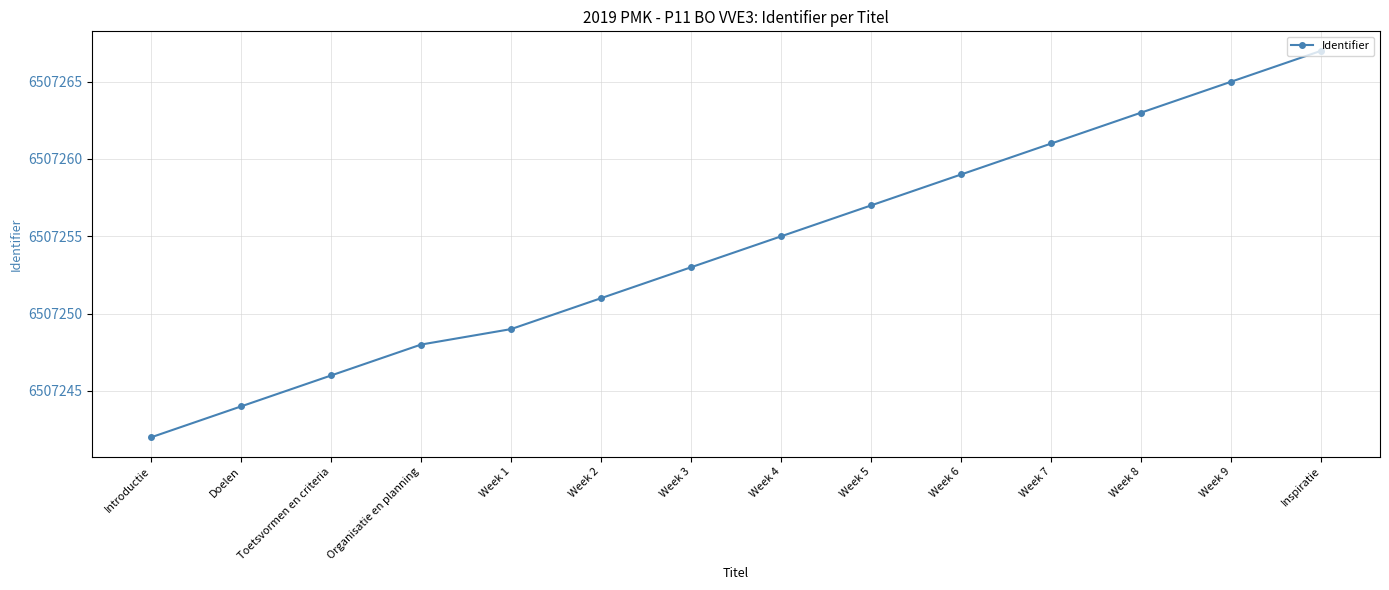

What is the label of the 5th point from the right?

Week 6